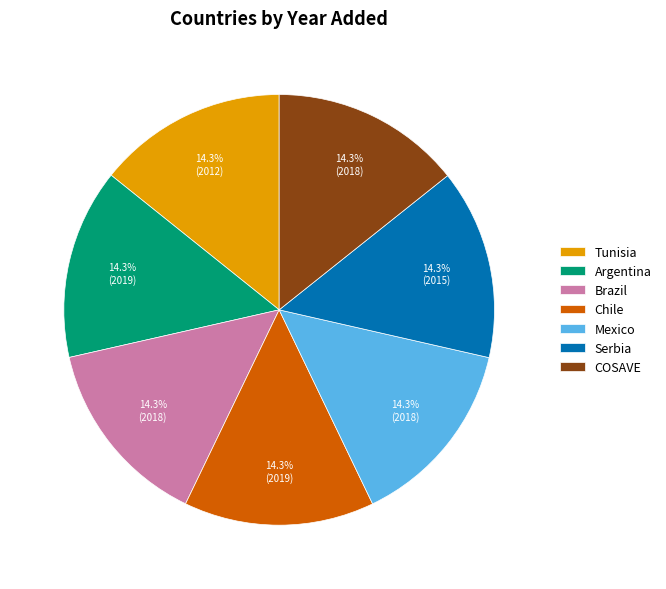

How many segments does this pie chart have?

7